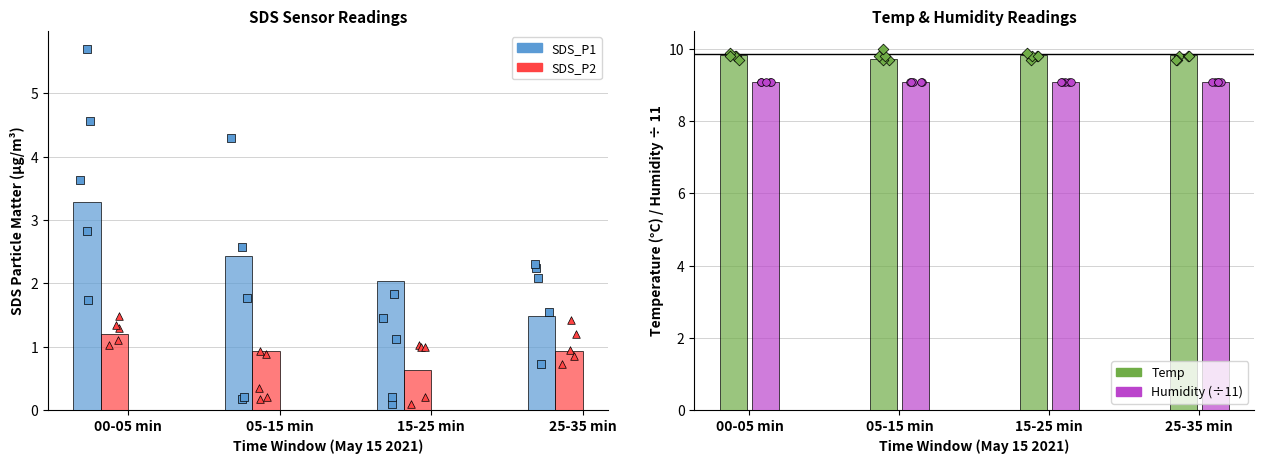

What is the total value across all series at 00-05 min?

23.4